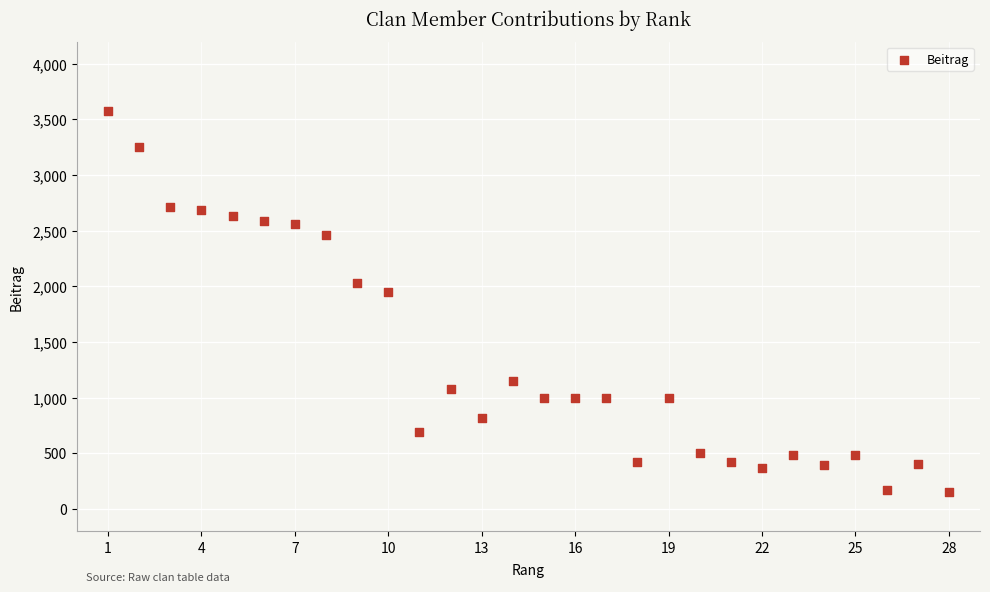

What Y value in the scatter plot is closest to 1860?

1950